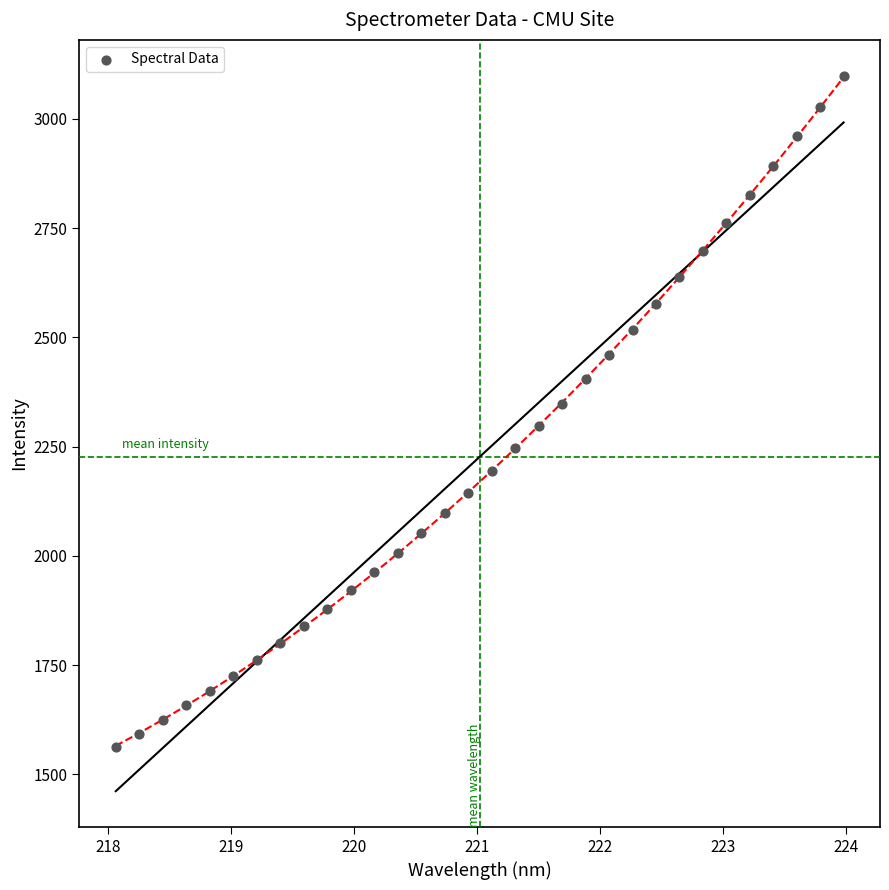

What is the range of X values (max minus min)?

5.9